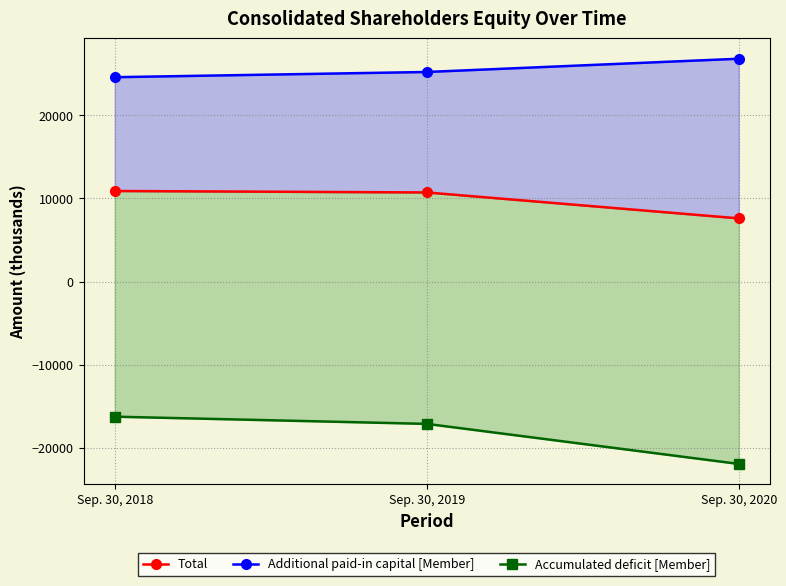

Where is Accumulated deficit [Member] nearest to the value -19070?

Sep. 30, 2019